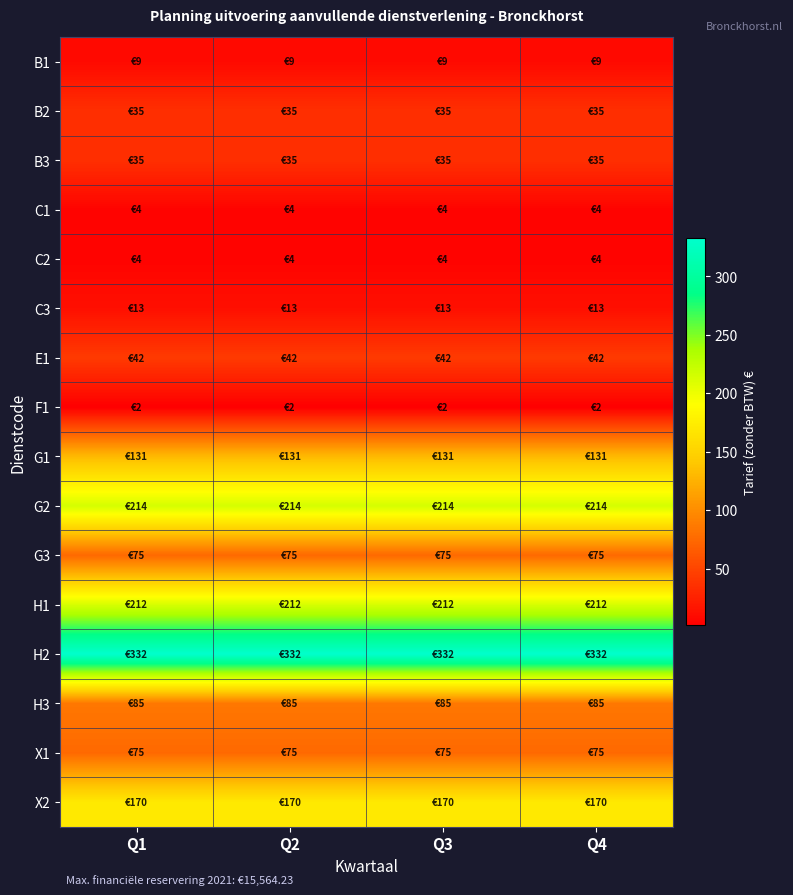

What is the total value across all series at Q2?

1439.6